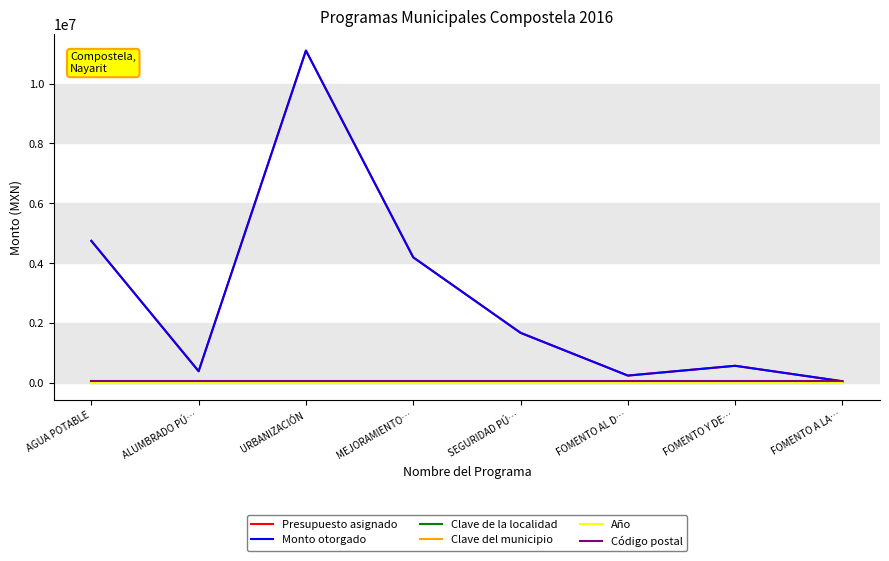

Rank the series at AGUA POTABLE from lowest to highest value.

Clave de la localidad, Clave del municipio, Año, Código postal, Presupuesto asignado, Monto otorgado